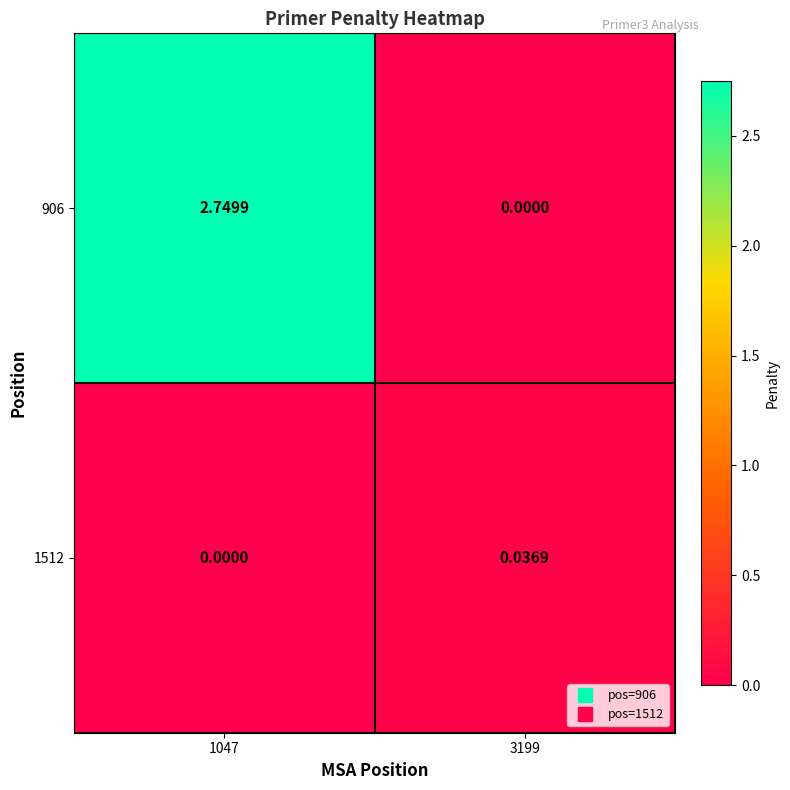

Is the value of 1512 at 3199 greater than the value of 906 at 1047?

No